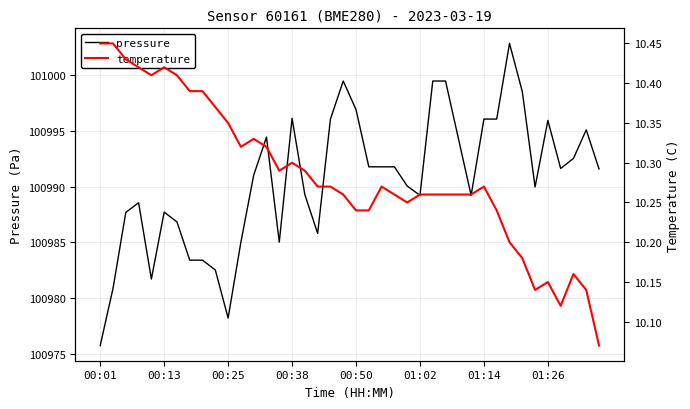

At 32, list the series in order from largest to smallest.

pressure, temperature